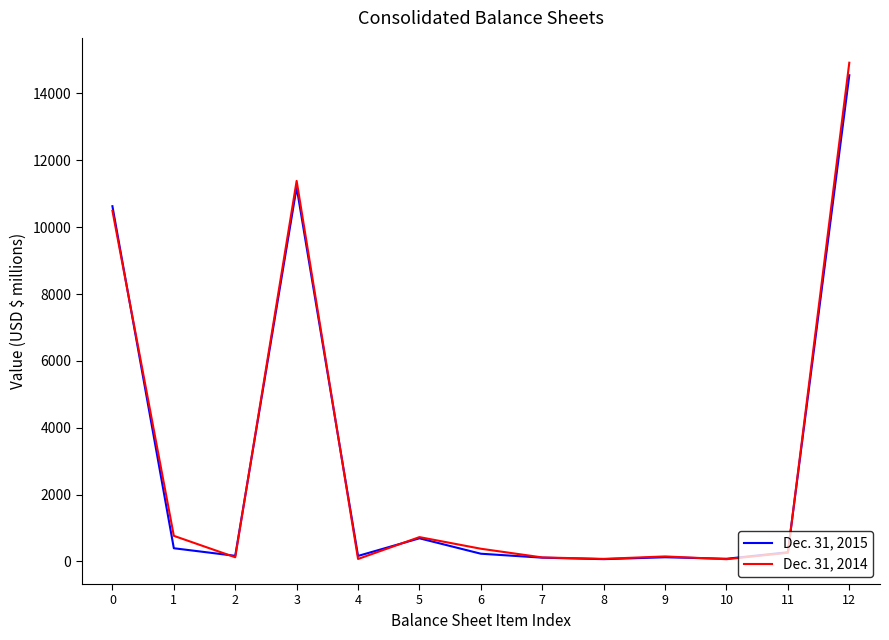

At which category is the sum across all series the highest?

12